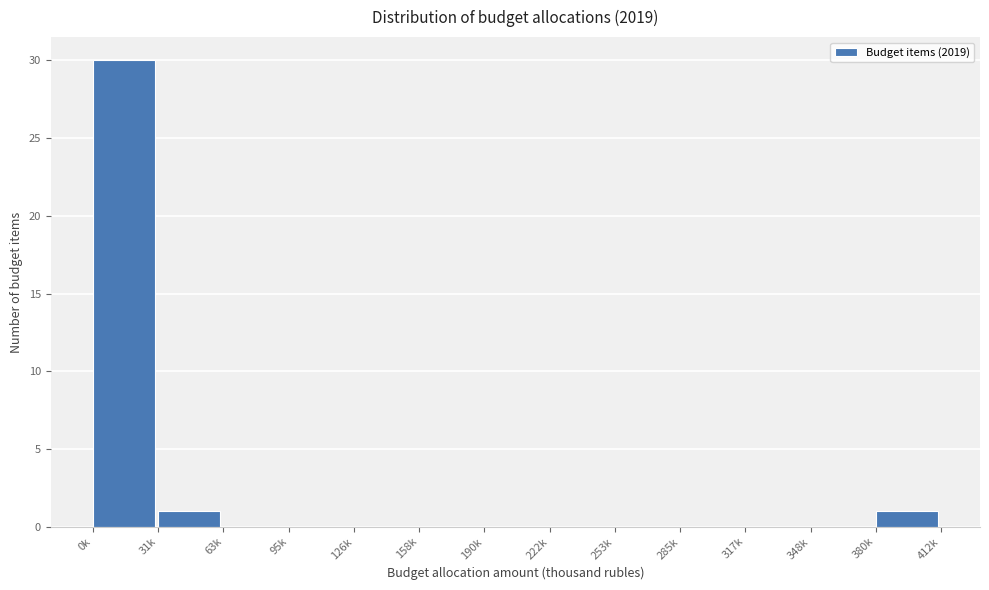

Reading right to left, transcribe all the data shown in this chart.

380k=1	348k=0	317k=0	285k=0	253k=0	222k=0	190k=0	158k=0	126k=0	95k=0	63k=0	31k=1	0k=30